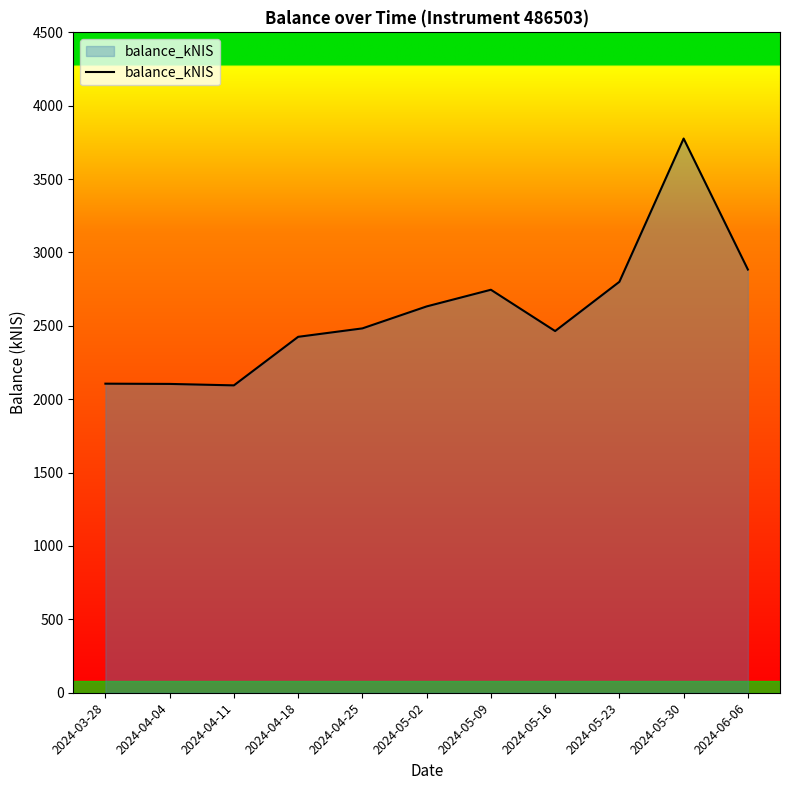

Approximately how many times larger is the value at 2024-05-09 compared to 2024-05-16?

1.1